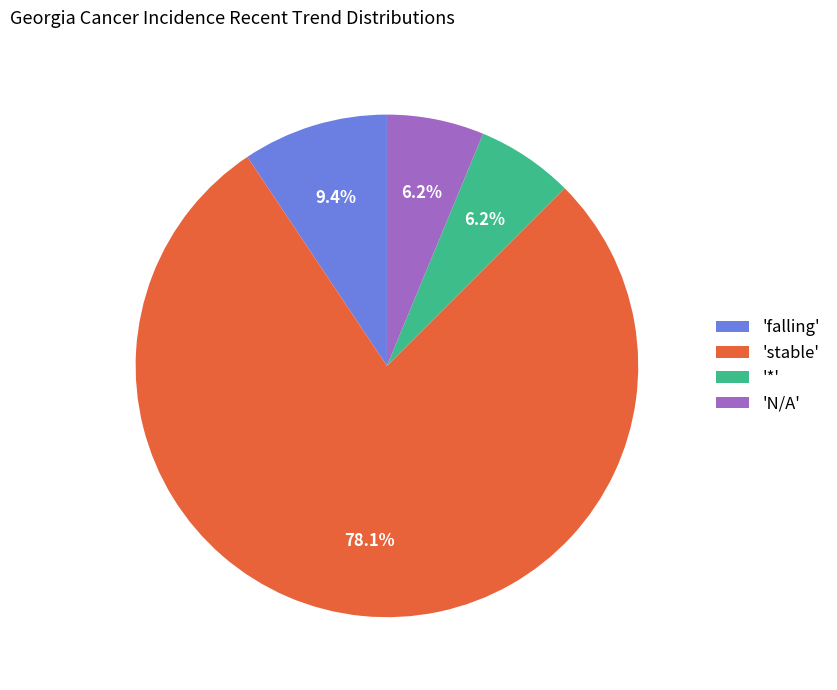

Which category has the biggest portion of the pie?

'stable'